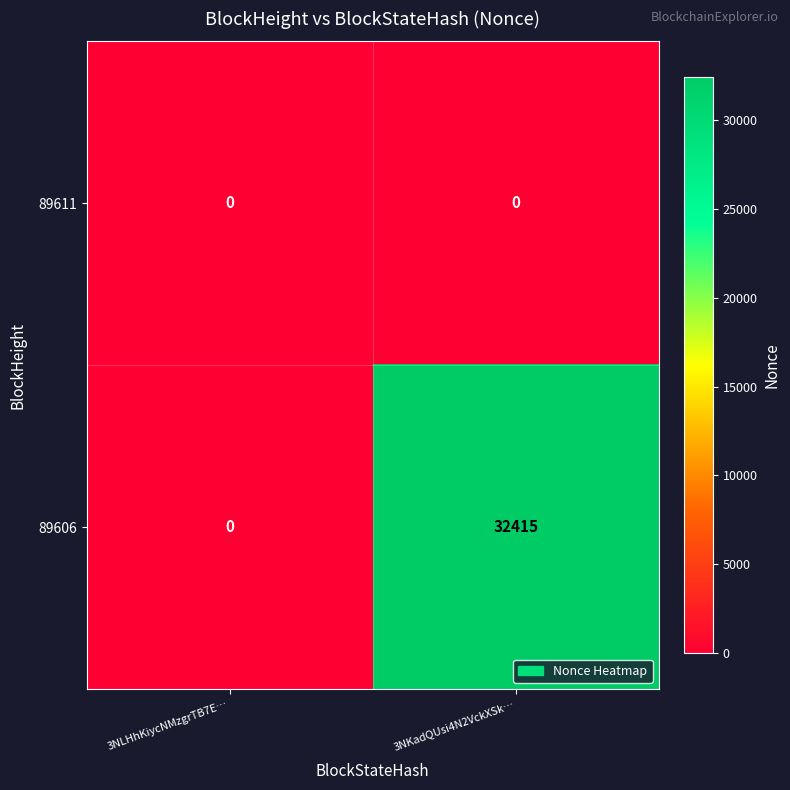

What is the greatest value displayed?

32415